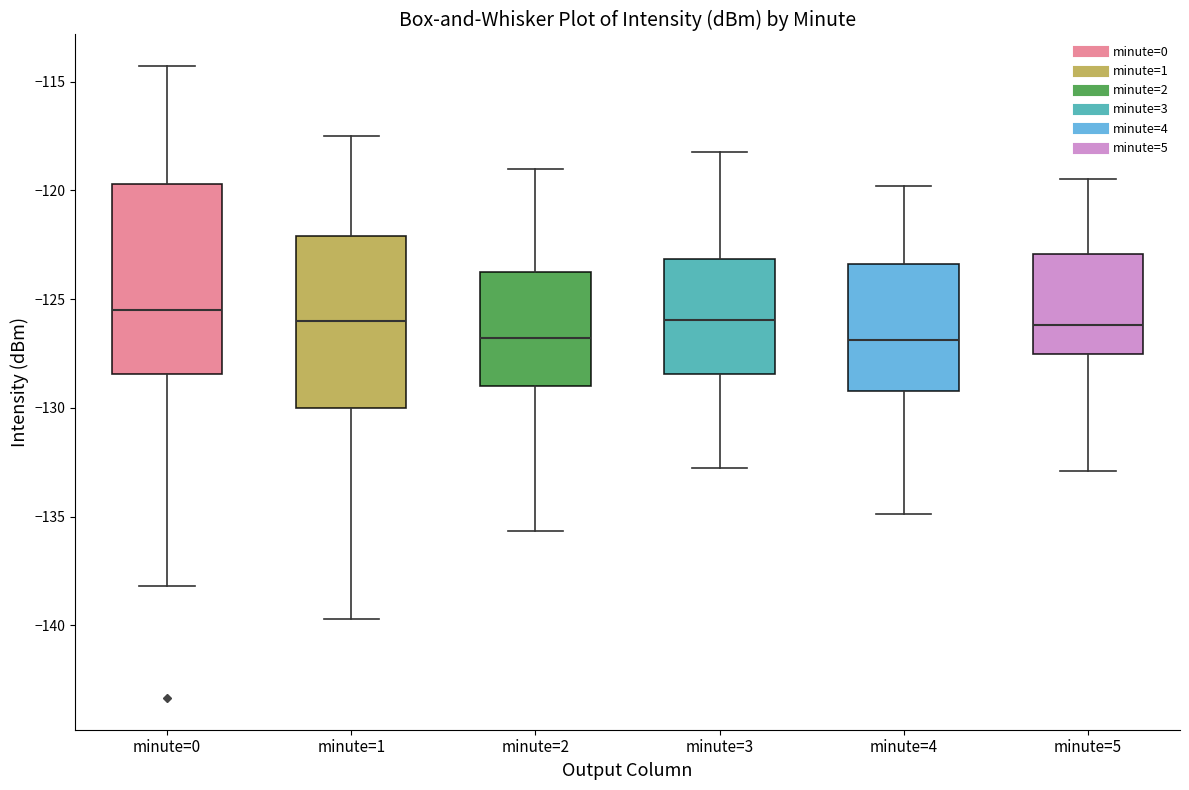

Where is the lower edge of the box for minute=2 on the y-axis? The values are not printed on the chart, so give them approximately, as read against the axis.

-129.0